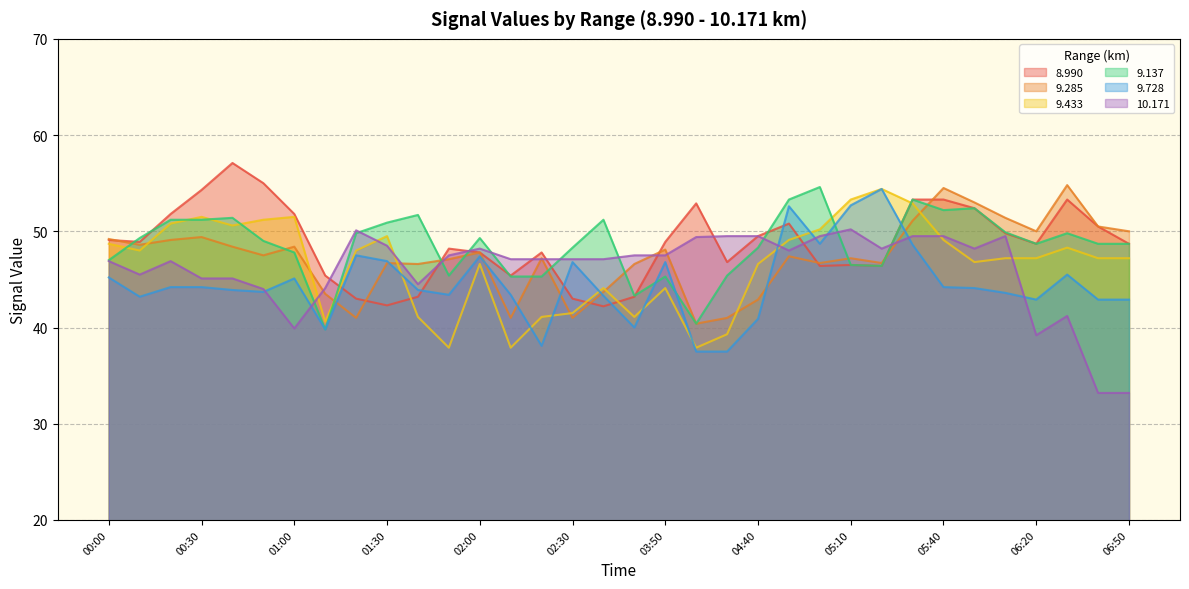

Reading left to right, extract all data points from this chart.

8.990: 49.1	48.9	51.8	54.3	57.1	55.0	51.8	45.4	43.0	42.3	43.2	48.2	47.8	45.4	47.8	43.0	42.2	43.2	48.9	52.9	46.8	49.5	50.8	46.4	46.5	46.4	53.3	53.3	52.4	49.8	48.7	53.3	50.5	48.7
9.285: 49.2	48.6	49.1	49.4	48.4	47.5	48.4	43.5	41.0	46.7	46.6	47.1	47.8	41.0	47.2	41.0	43.7	46.6	48.1	40.4	41.0	42.9	47.4	46.7	47.2	46.7	51.1	54.5	53.0	51.4	50.0	54.8	50.5	50.0
9.433: 48.7	48.0	50.8	51.5	50.6	51.2	51.5	40.6	48.0	49.5	41.1	37.9	46.6	37.9	41.1	41.5	44.1	41.1	44.1	37.9	39.3	46.6	49.1	50.2	53.3	54.4	52.9	49.1	46.8	47.2	47.2	48.3	47.2	47.2
9.137: 47.0	49.3	51.2	51.2	51.4	49.0	47.8	39.8	49.8	50.9	51.7	45.4	49.3	45.3	45.3	48.3	51.2	43.3	45.3	40.4	45.4	48.3	53.3	54.6	46.5	46.4	53.3	52.2	52.4	49.9	48.7	49.8	48.7	48.7
9.728: 45.2	43.2	44.2	44.2	43.9	43.7	45.1	39.8	47.5	46.9	43.9	43.4	47.4	43.4	38.1	46.8	43.3	40.0	46.8	37.5	37.5	40.9	52.6	48.7	52.7	54.4	48.6	44.2	44.1	43.6	42.9	45.5	42.9	42.9
10.171: 46.9	45.5	46.9	45.1	45.1	44.0	39.9	44.1	50.1	48.5	44.5	47.5	48.2	47.1	47.1	47.1	47.1	47.5	47.5	49.4	49.5	49.5	48.0	49.5	50.2	48.2	49.5	49.5	48.2	49.5	39.2	41.2	33.2	33.2